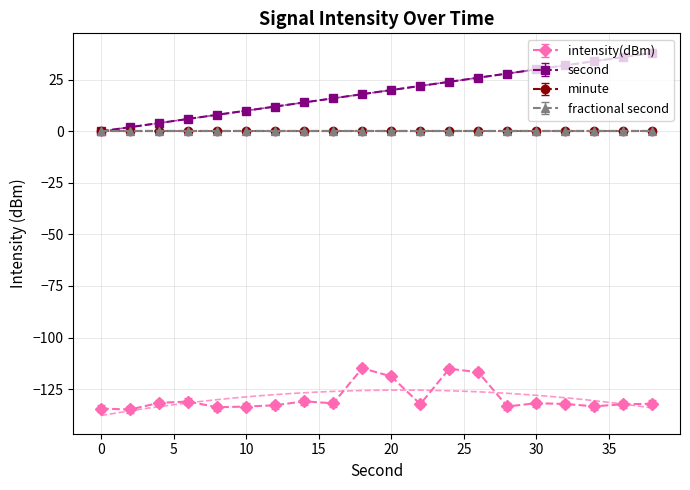

How many data points in second are less than 20?

10